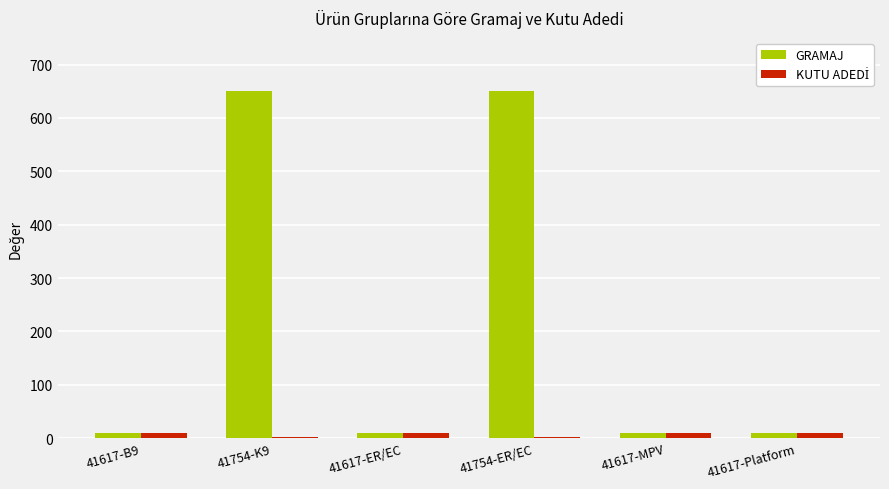

Which series has the largest total across all categories?

GRAMAJ